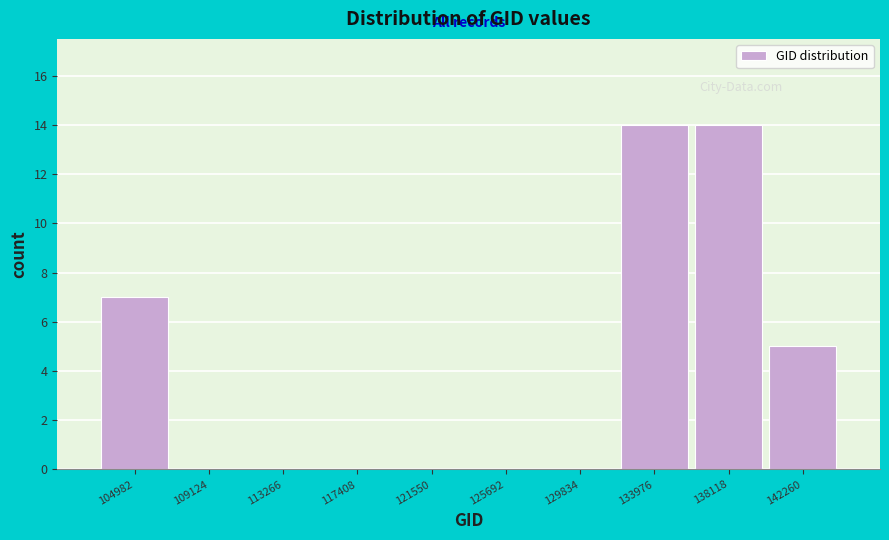

What is the height of the bar covering 136000 to 140000 on the x-axis? Neither the bar edges nor the heights are printed on the chart, so give them approximately, as read against the axes.

14